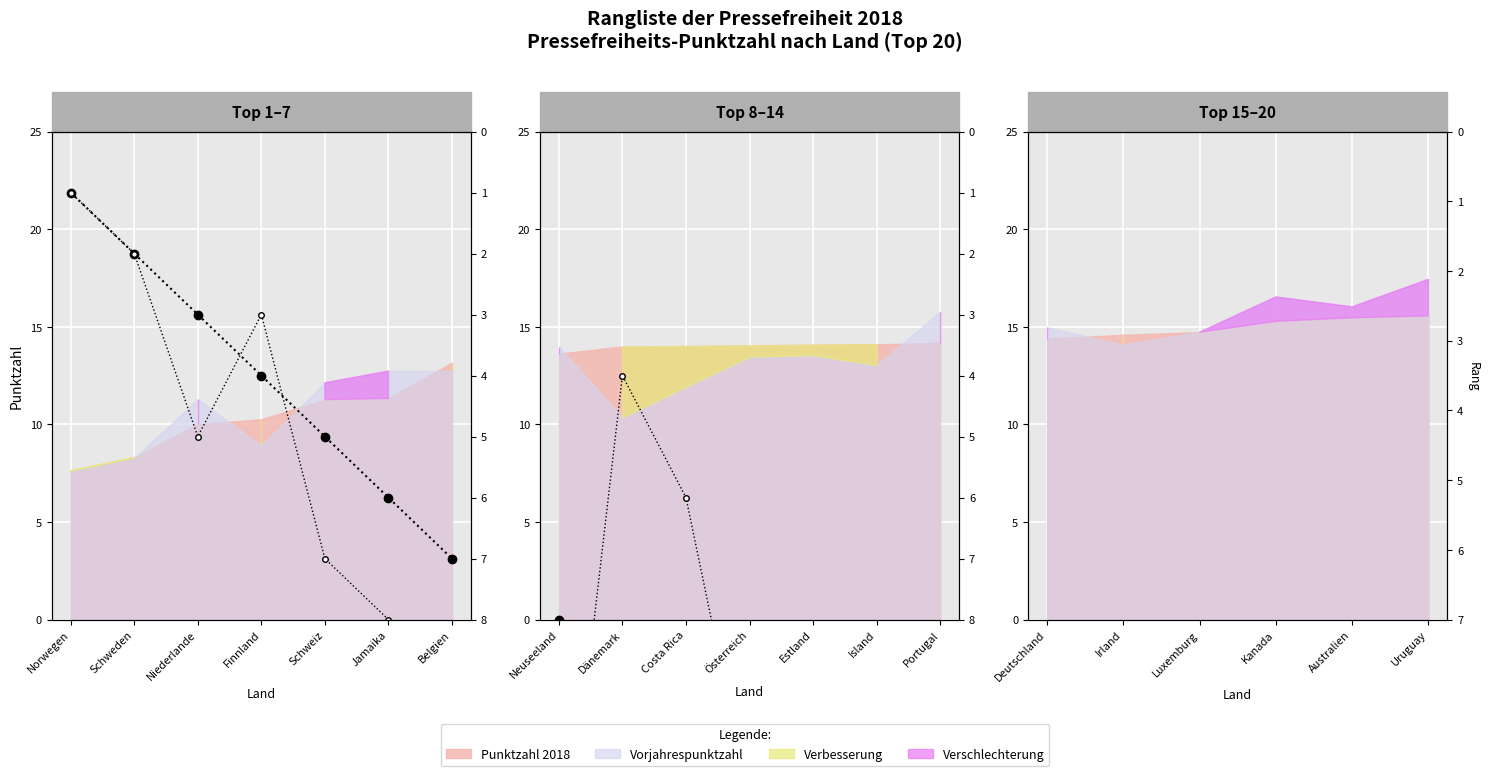

Where do Rang 2018 and Vorjahresrang first cross each other?

Deutschland and Irland